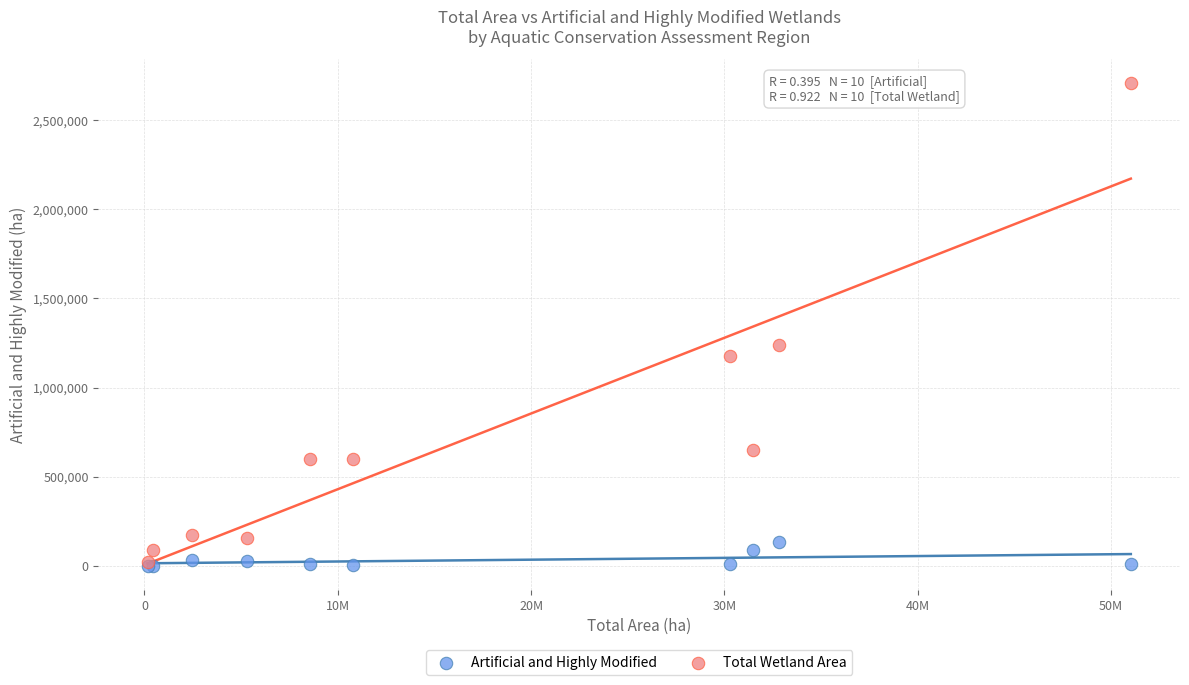

Across all series, what Y value is closest to 1353773?

1236885